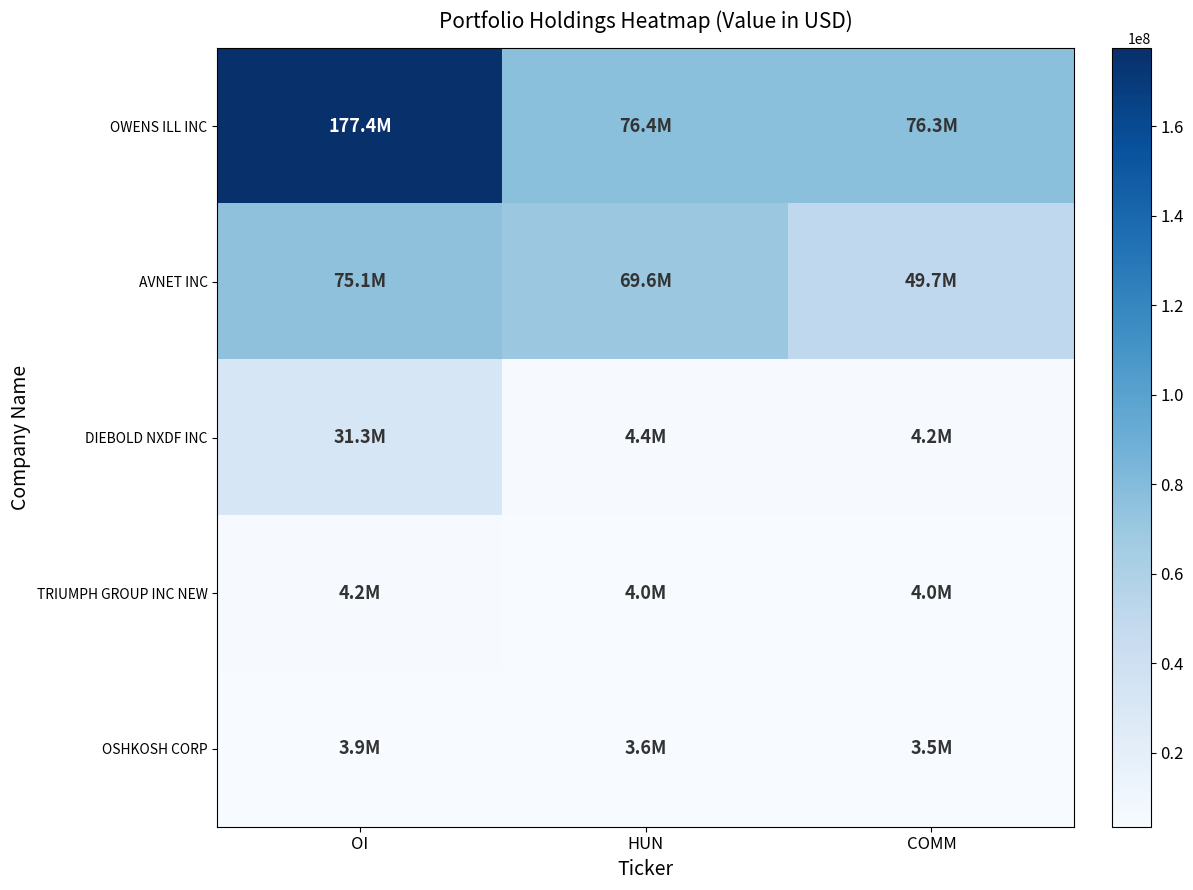

How many distinct data groups are displayed?

5